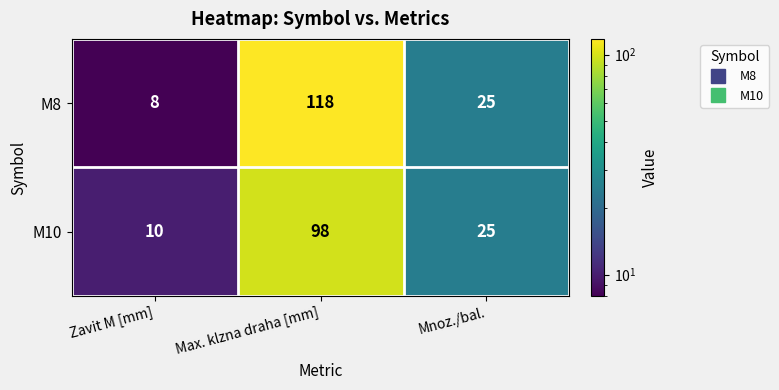

Which category has the highest value across all series?

Max. klzna draha [mm]